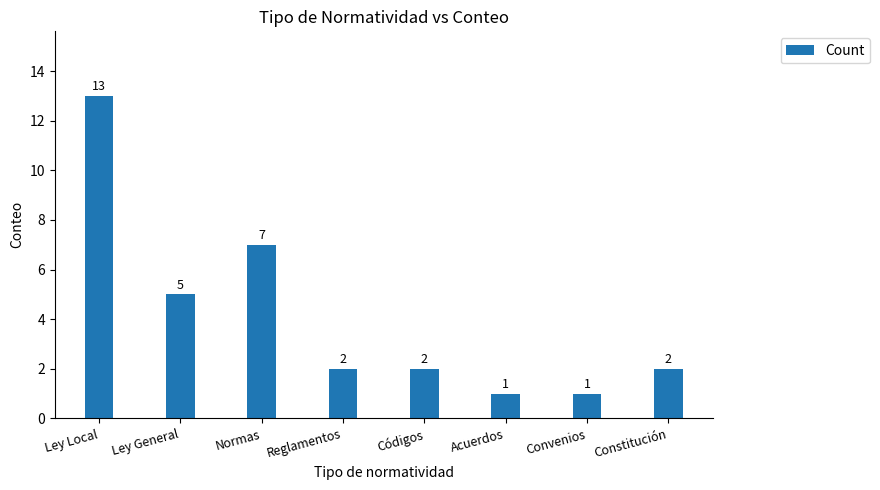

What is the difference between the maximum and minimum values?

12